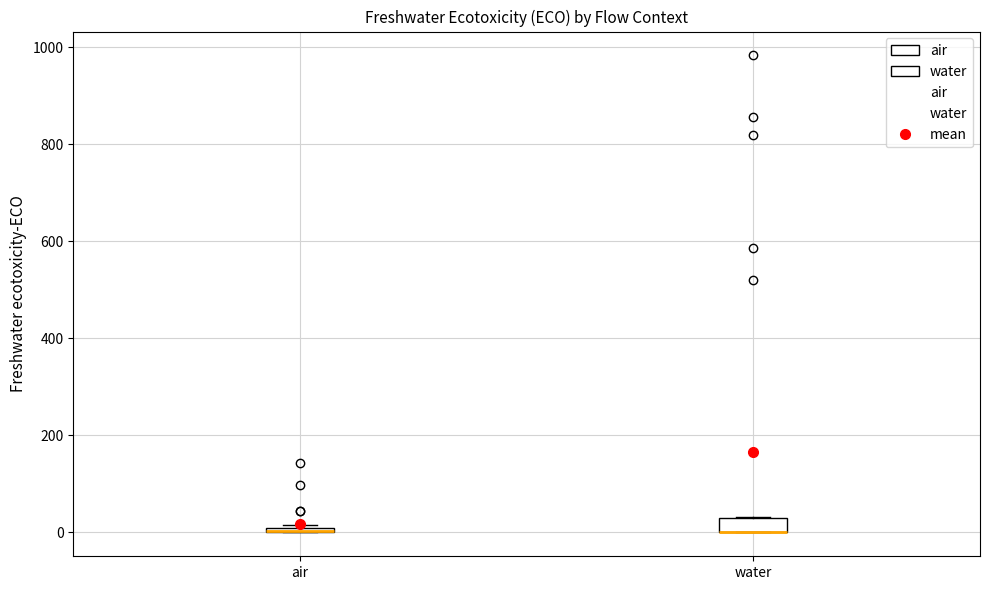

Comparing the boxes themselves (not the whiskers), which one is the tallest?

water